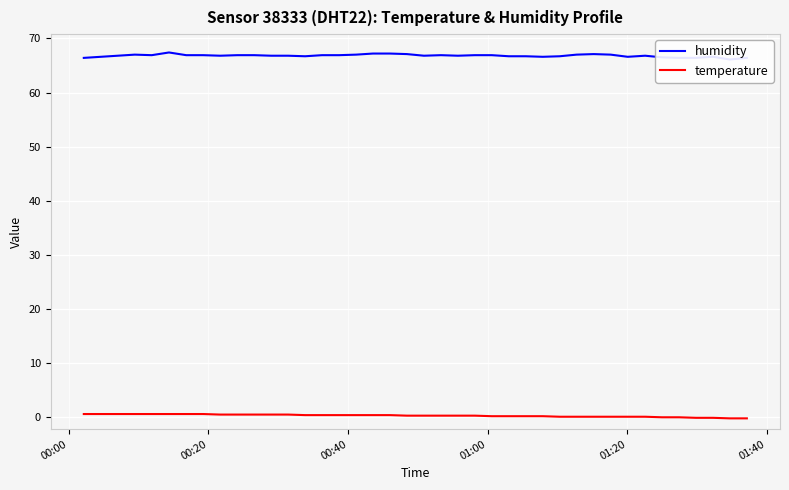

What is the minimum value for humidity?

66.1